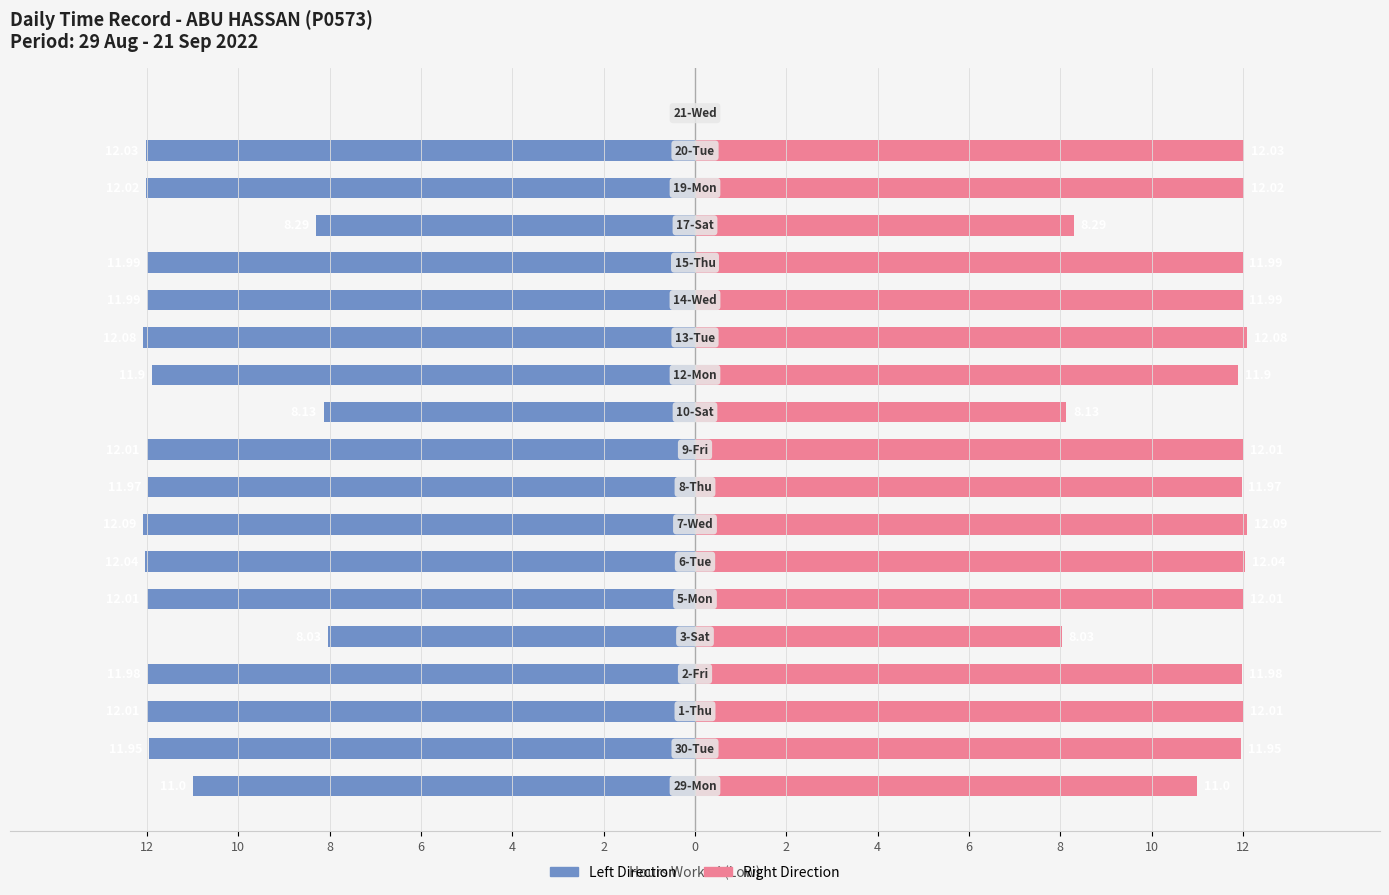

What is the highest value of the Low Hours (Right) series?

12.1